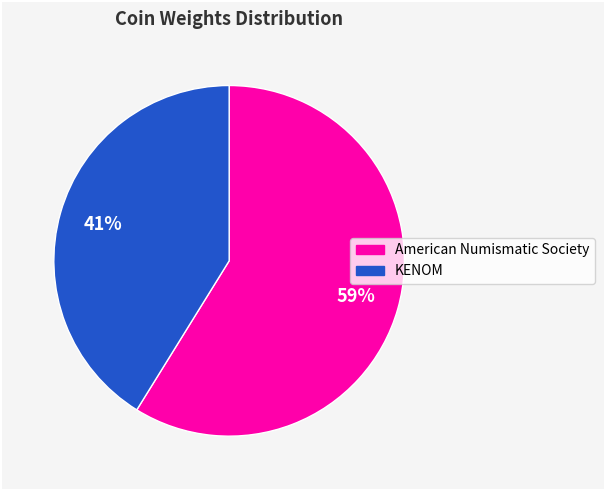

To the nearest percent, what is the average slice percentage?

50%